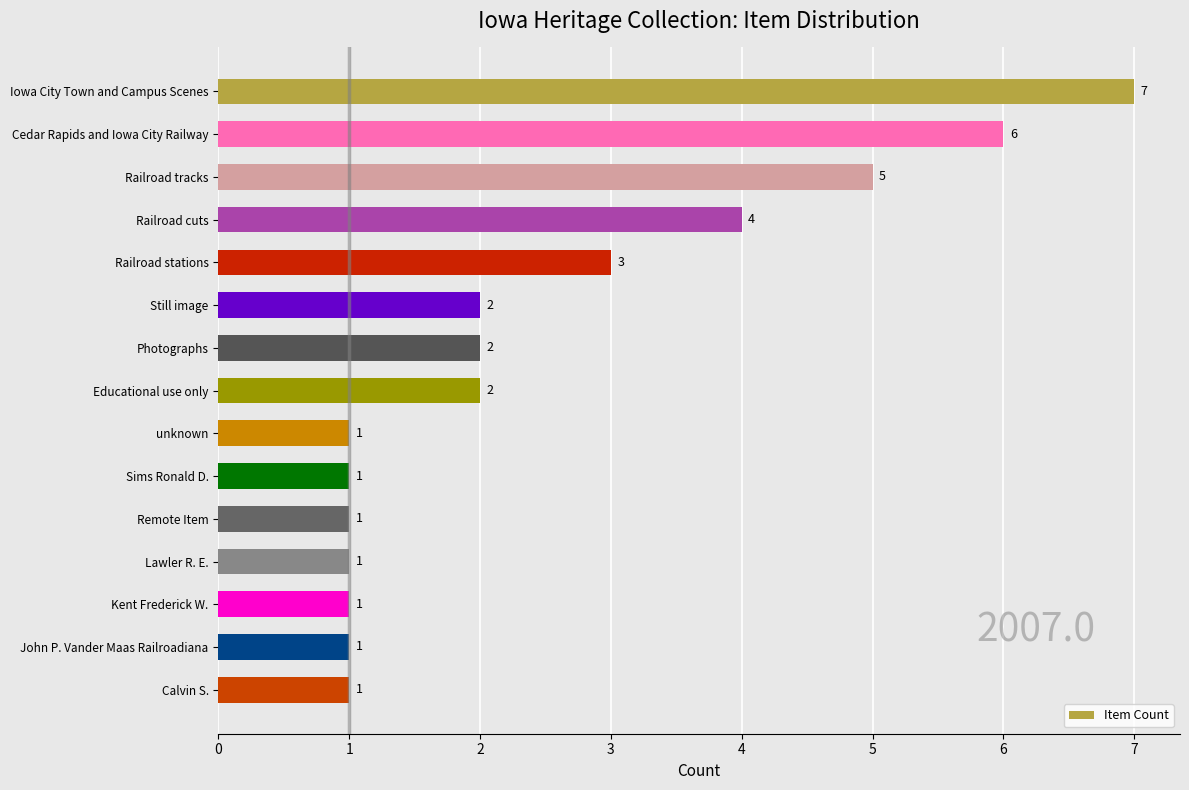

What is the maximum value shown in the chart?

7